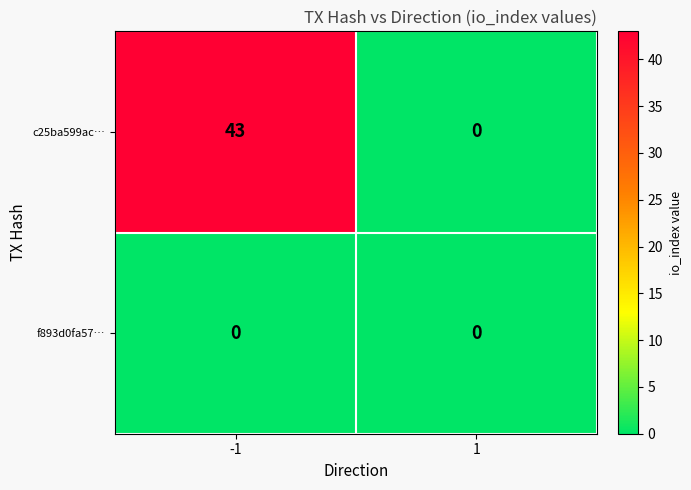

The value of f893d0fa57… at 1 is 0. True or false?

True